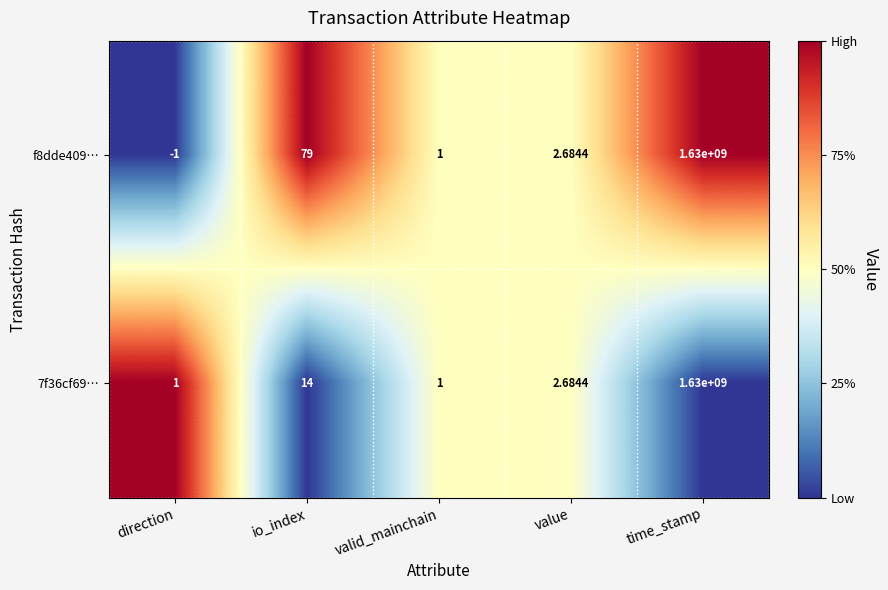

Which series has the largest total across all categories?

f8dde409…